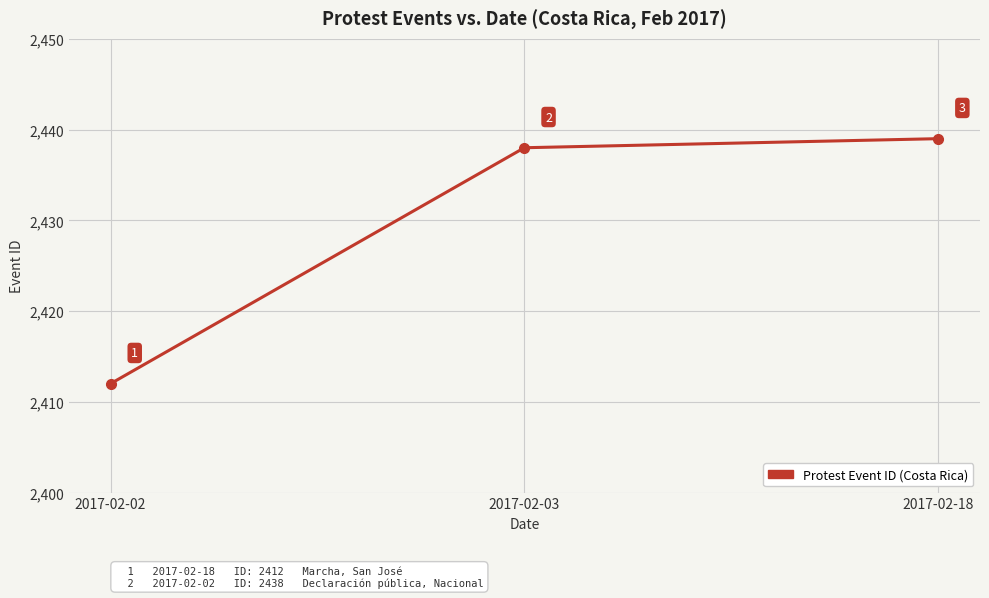

Reading left to right, extract all data points from this chart.

2017-02-02=2412	2017-02-03=2438	2017-02-18=2439